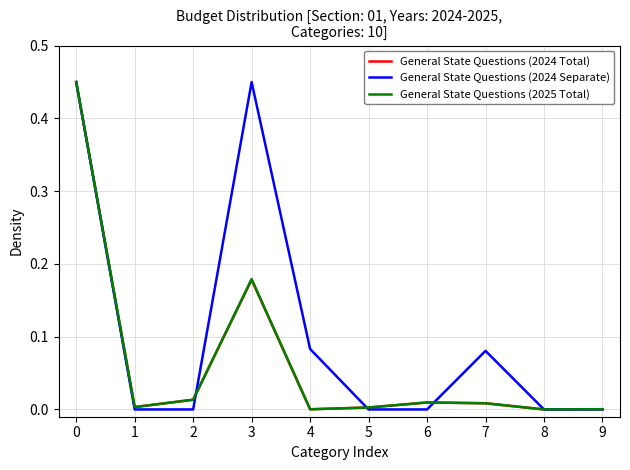

Which series has the largest total across all categories?

General State Questions (2024 Separate)